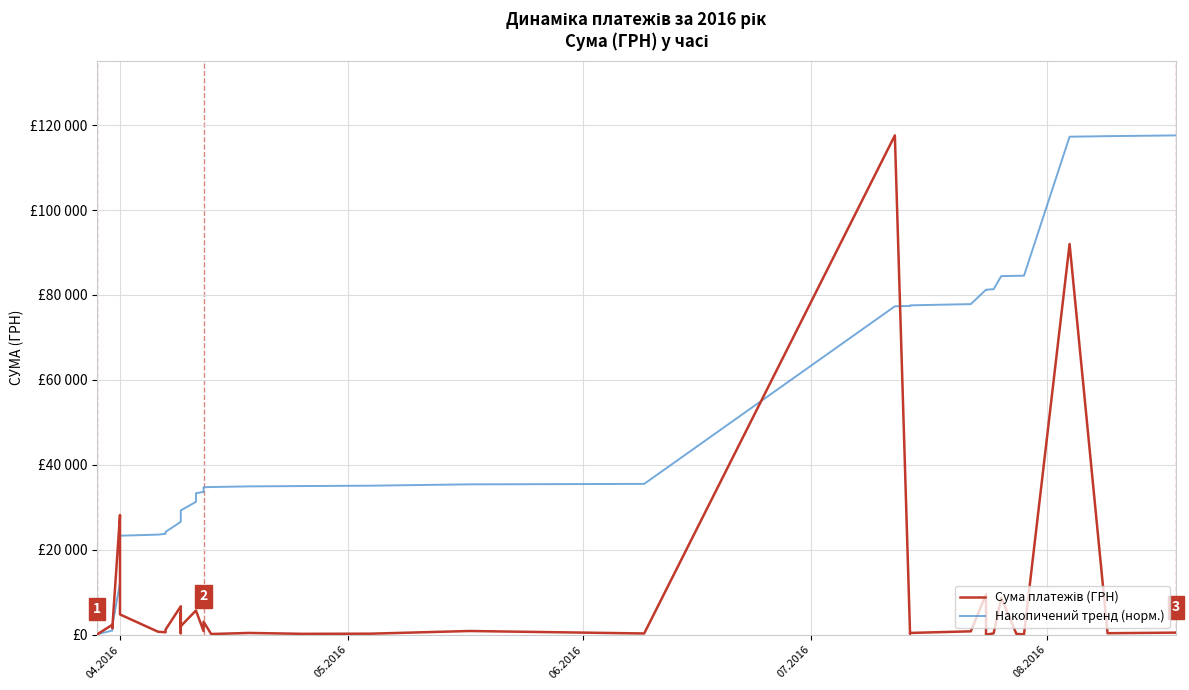

The value of Накопичений тренд (норм.) at 08.2016 is 683.2. True or false?

False